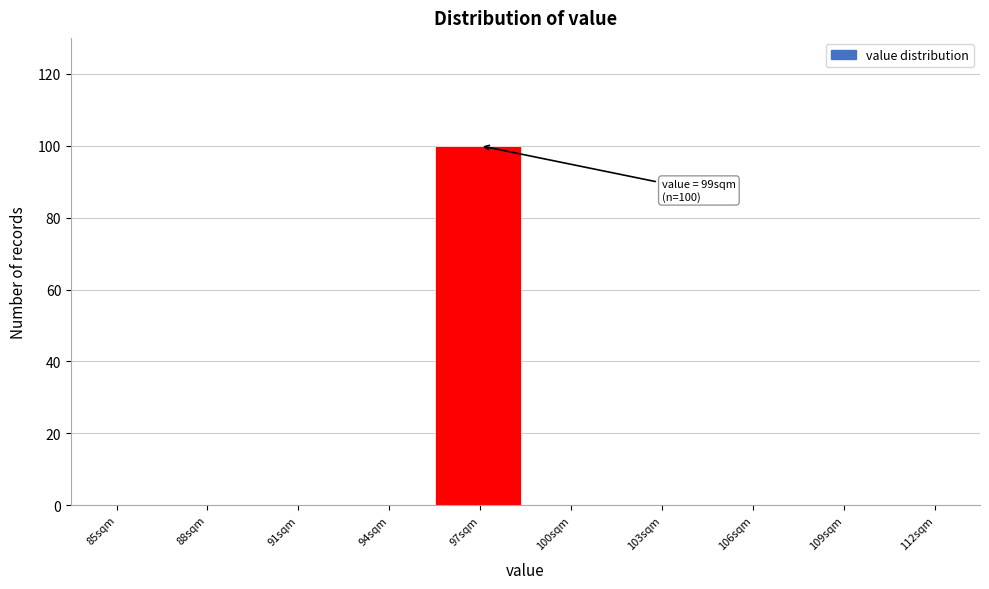

Reading left to right, list all the values displayed in this chart.

85sqm=0	88sqm=0	91sqm=0	94sqm=0	97sqm=100	100sqm=0	103sqm=0	106sqm=0	109sqm=0	112sqm=0